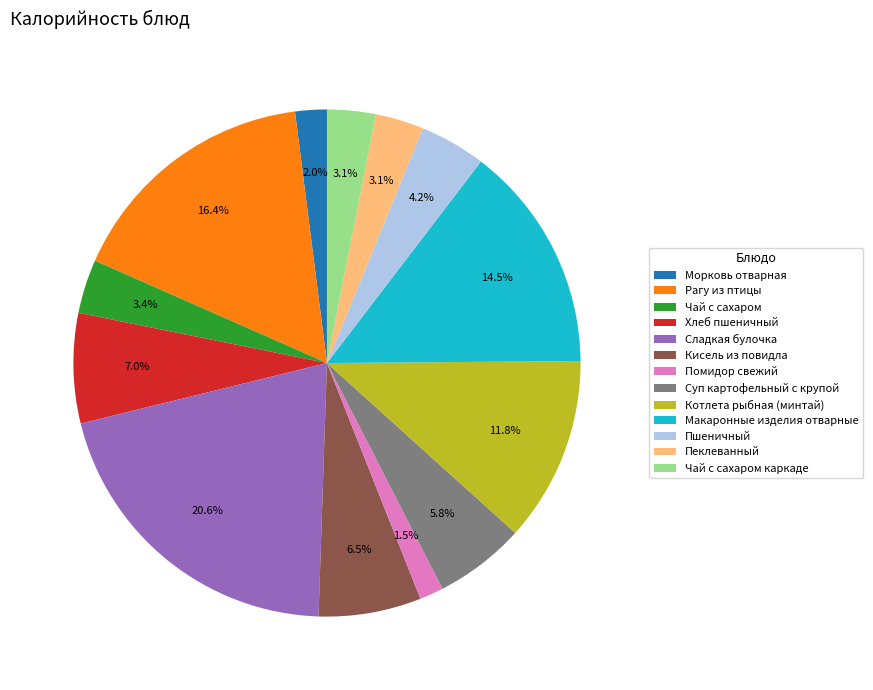

Is it true that Суп картофельный с крупой is 6% of the pie?

True